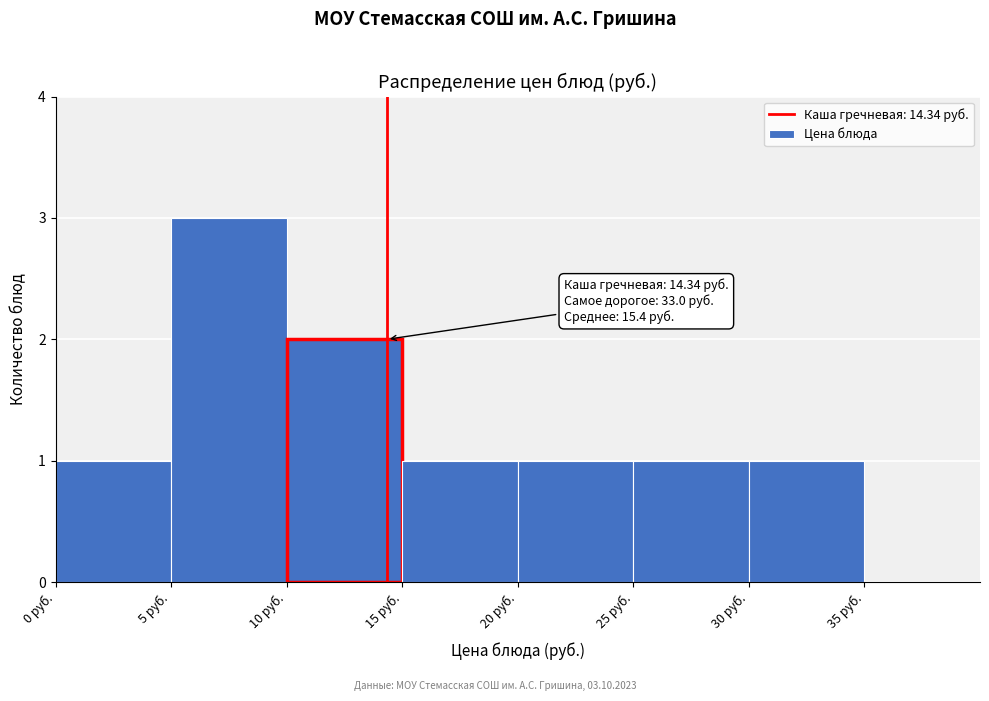

Which range on the x-axis has the tallest bar?

5 to 10